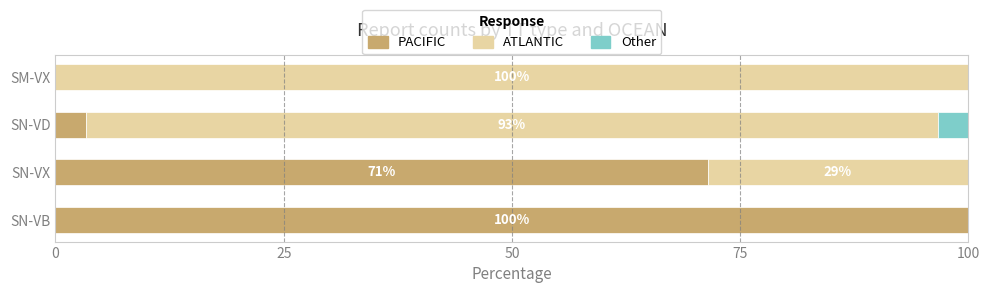

What is the approximate value of PACIFIC at SN-VD?

3.3